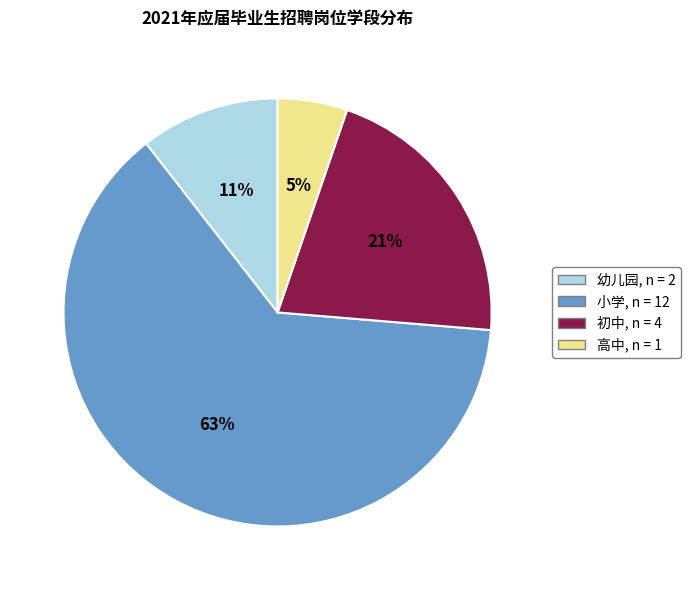

How many slices are in this pie chart?

4